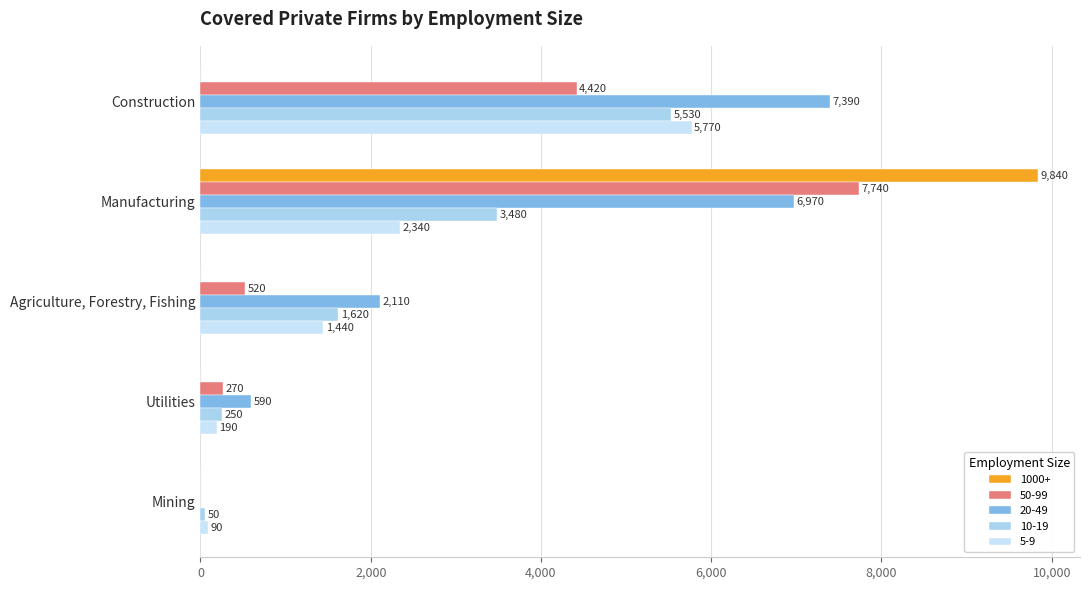

At which label does 1000+ reach its minimum?

Construction